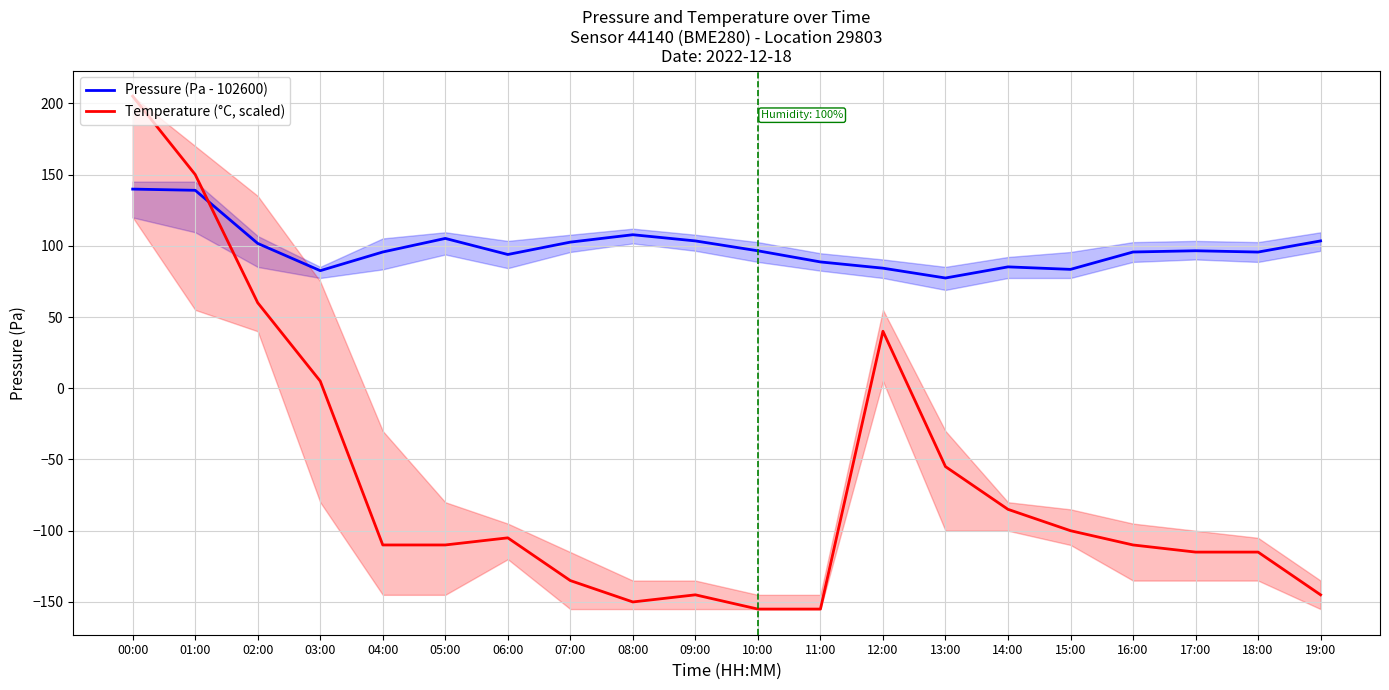

What is the maximum value shown in the chart?

205.0